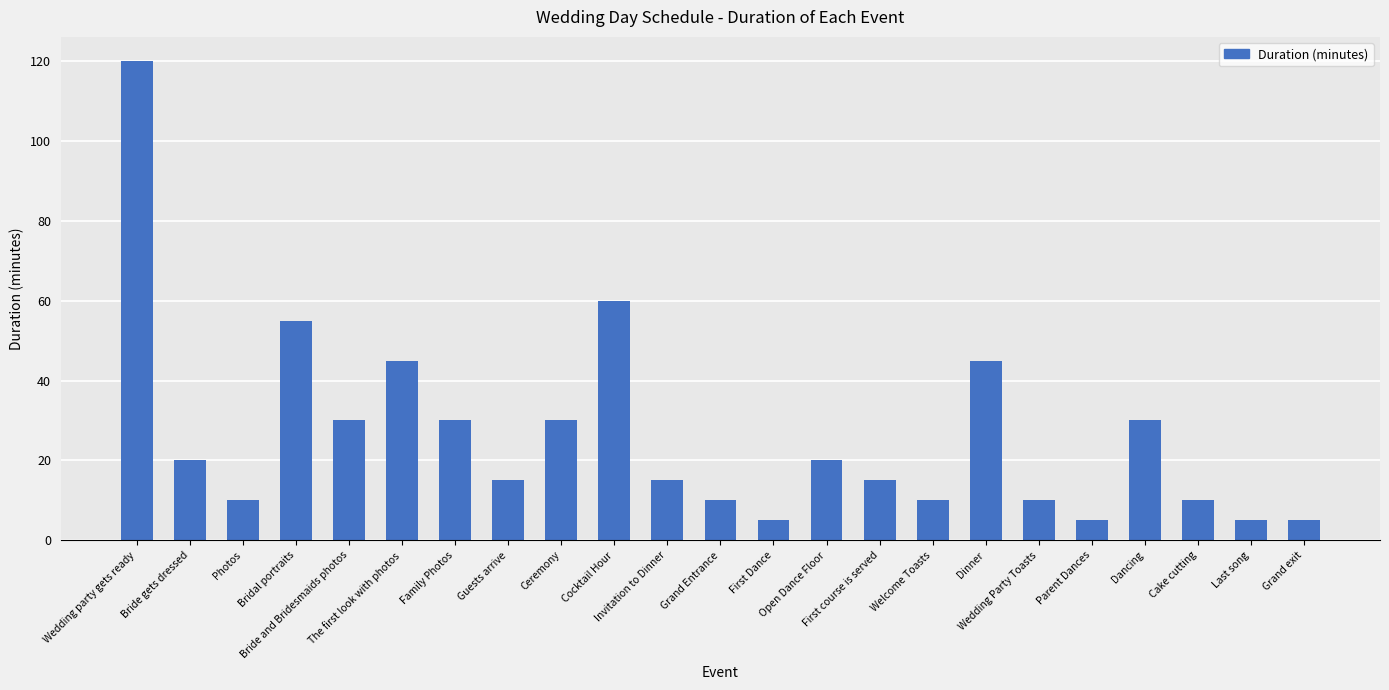

How many bars are there in total?

23